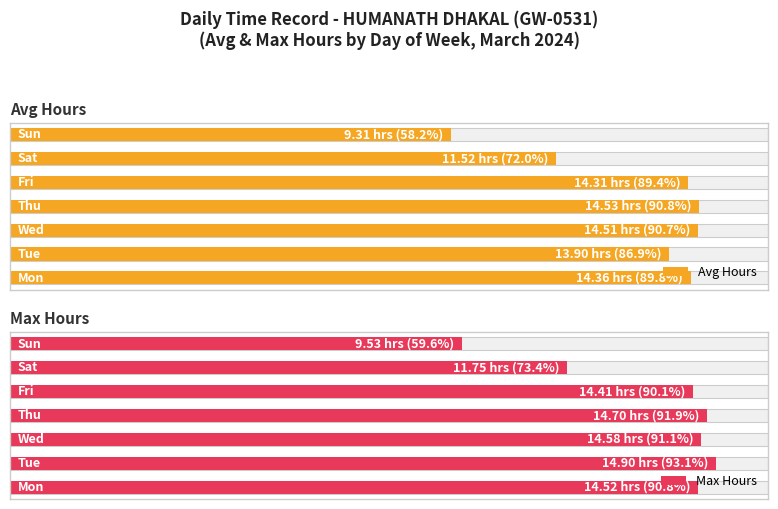

Rank the series by their average value, from lowest to highest.

Avg Hours, Max Hours